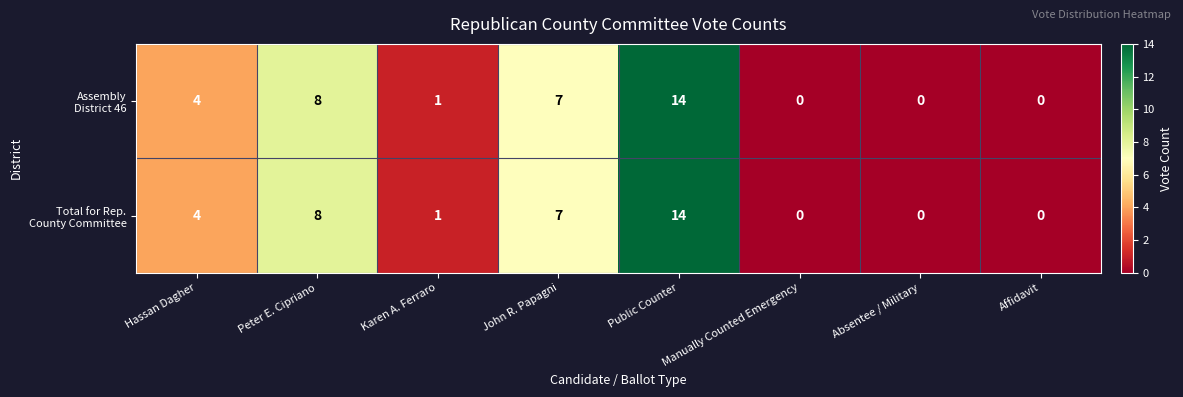

What is the total value across all series at Hassan Dagher?

8